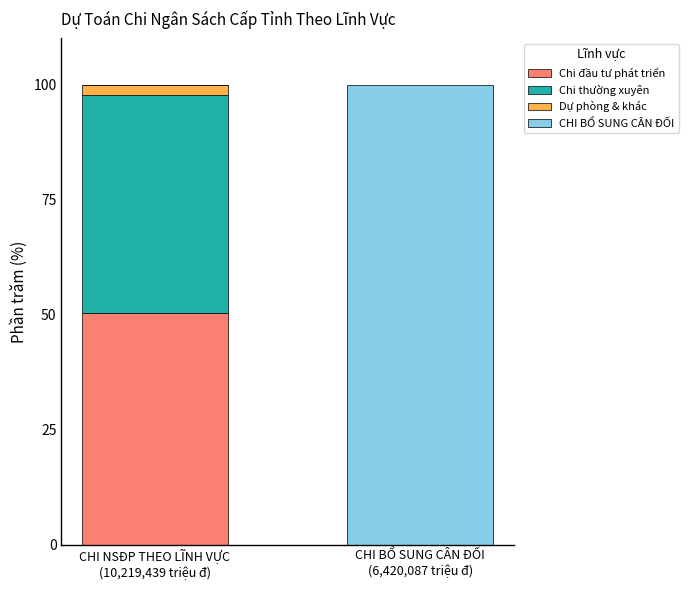

What is the maximum value for Chi đầu tư phát triển?

50.4